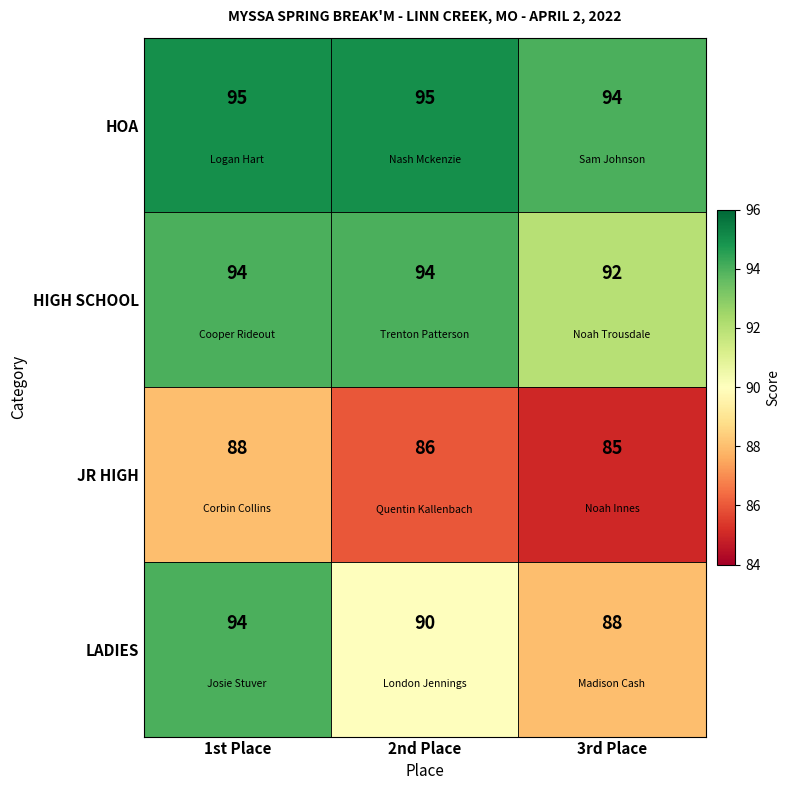

At which label does LADIES first exceed 90?

1st Place